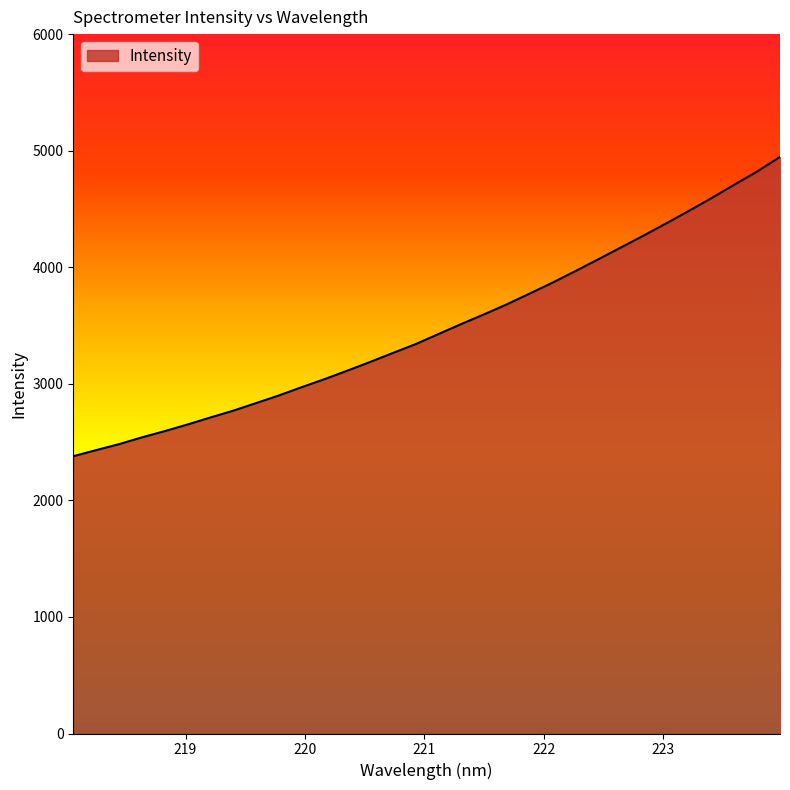

What is the maximum value shown in the chart?

4946.5